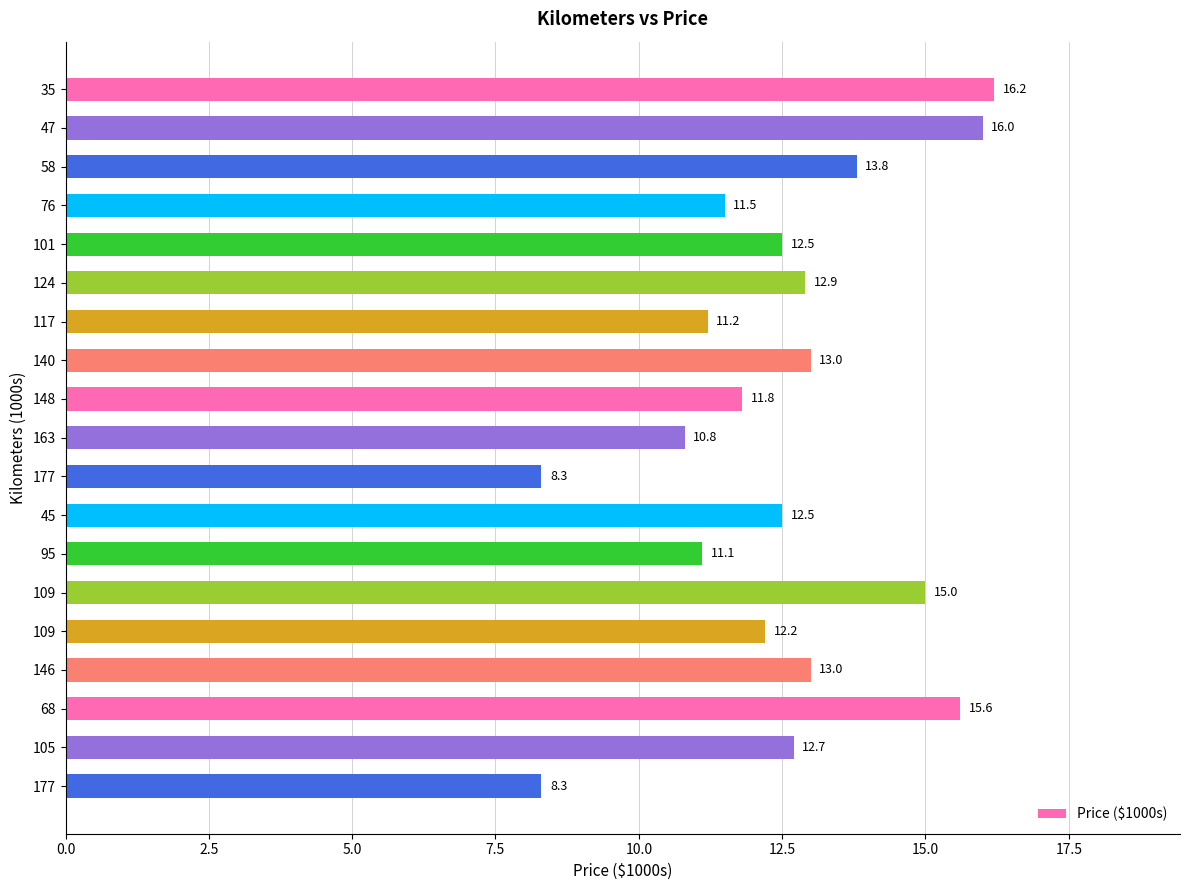

What is the difference between the maximum and minimum values?

7.9